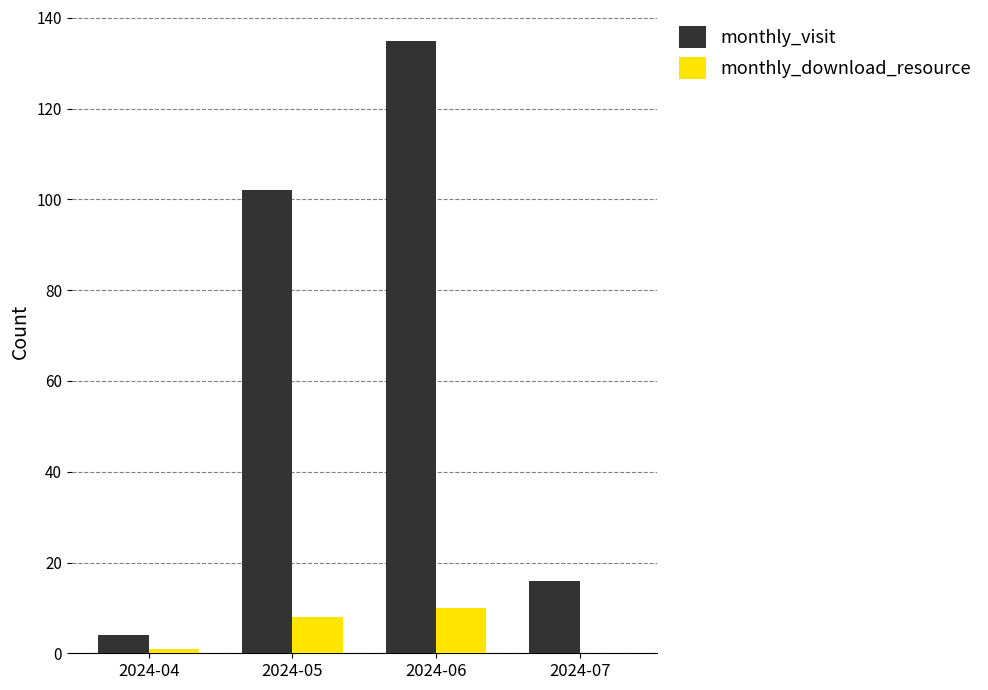

Which label corresponds to the largest value in the chart?

2024-06